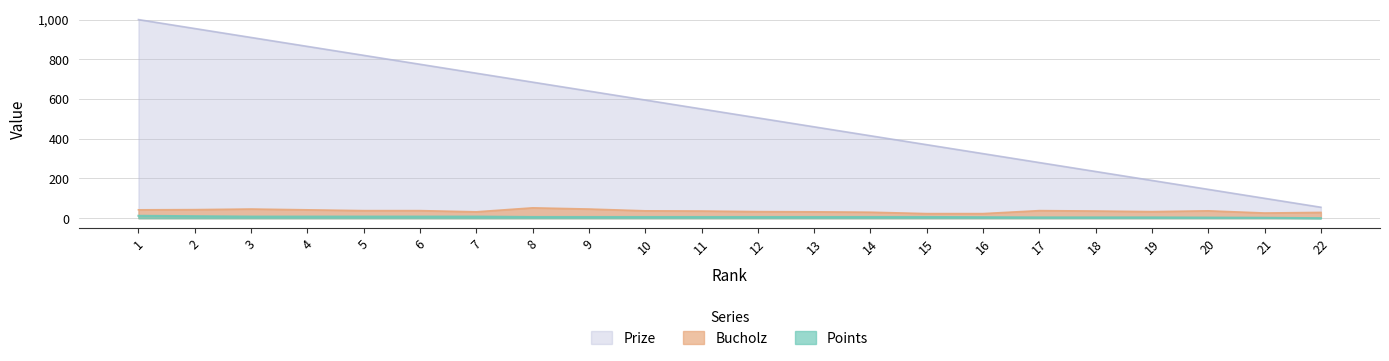

What are all the series names shown in the legend?

Prize, Bucholz, Points